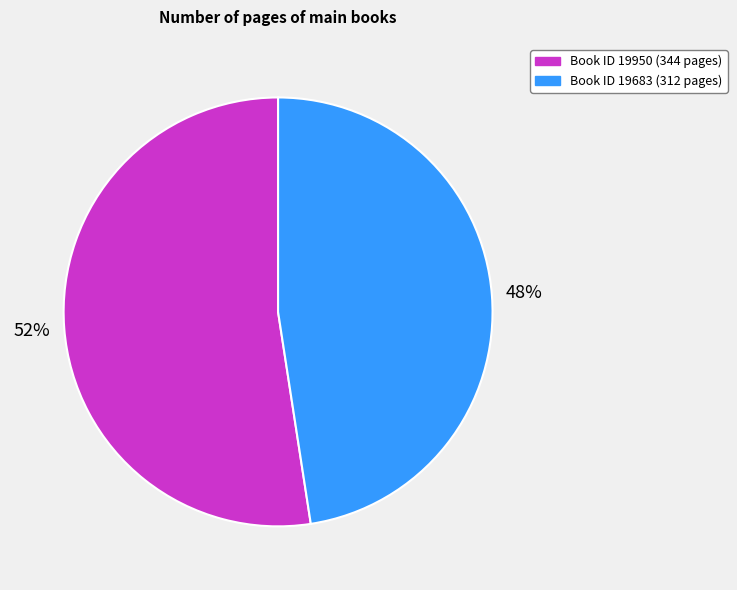

Combined, do Book ID 19683 (312 pages) and Book ID 19950 (344 pages) account for over 50%?

Yes